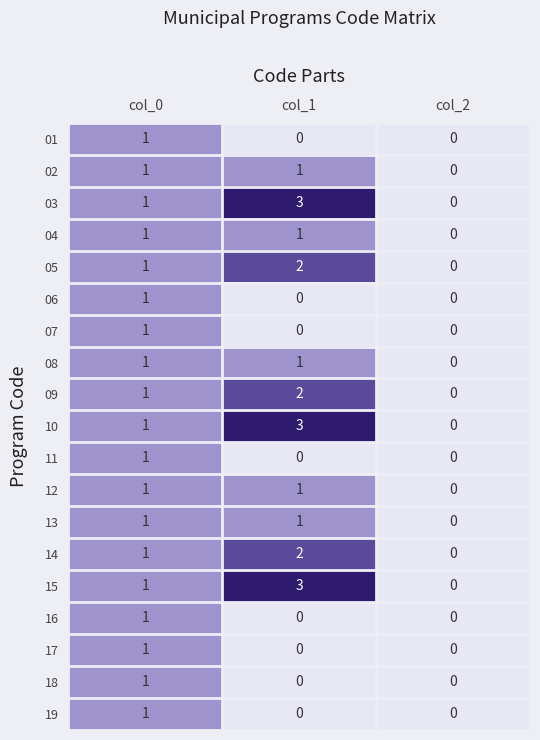

What is the total value across all series at col_0?

19